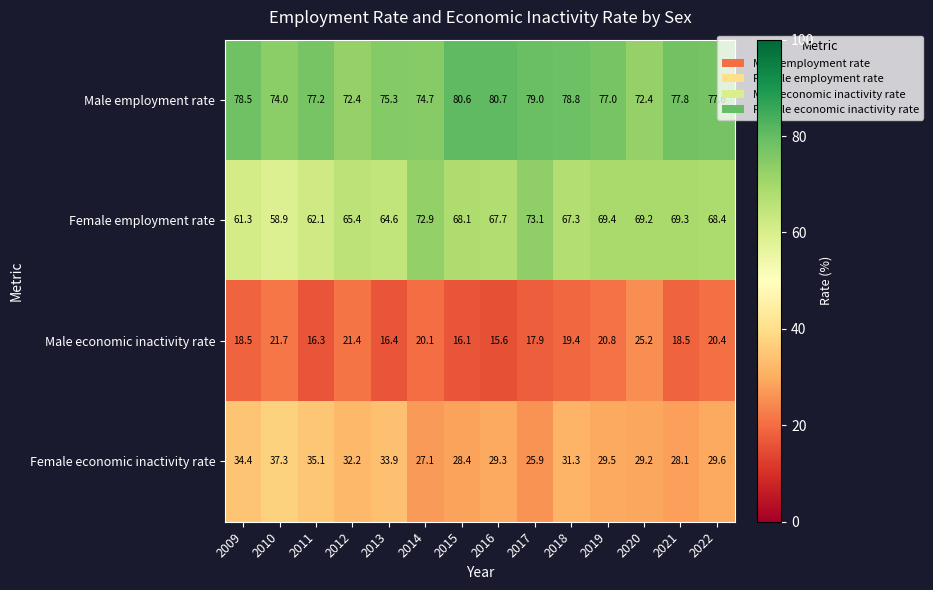

What is the maximum value shown in the chart?

80.7